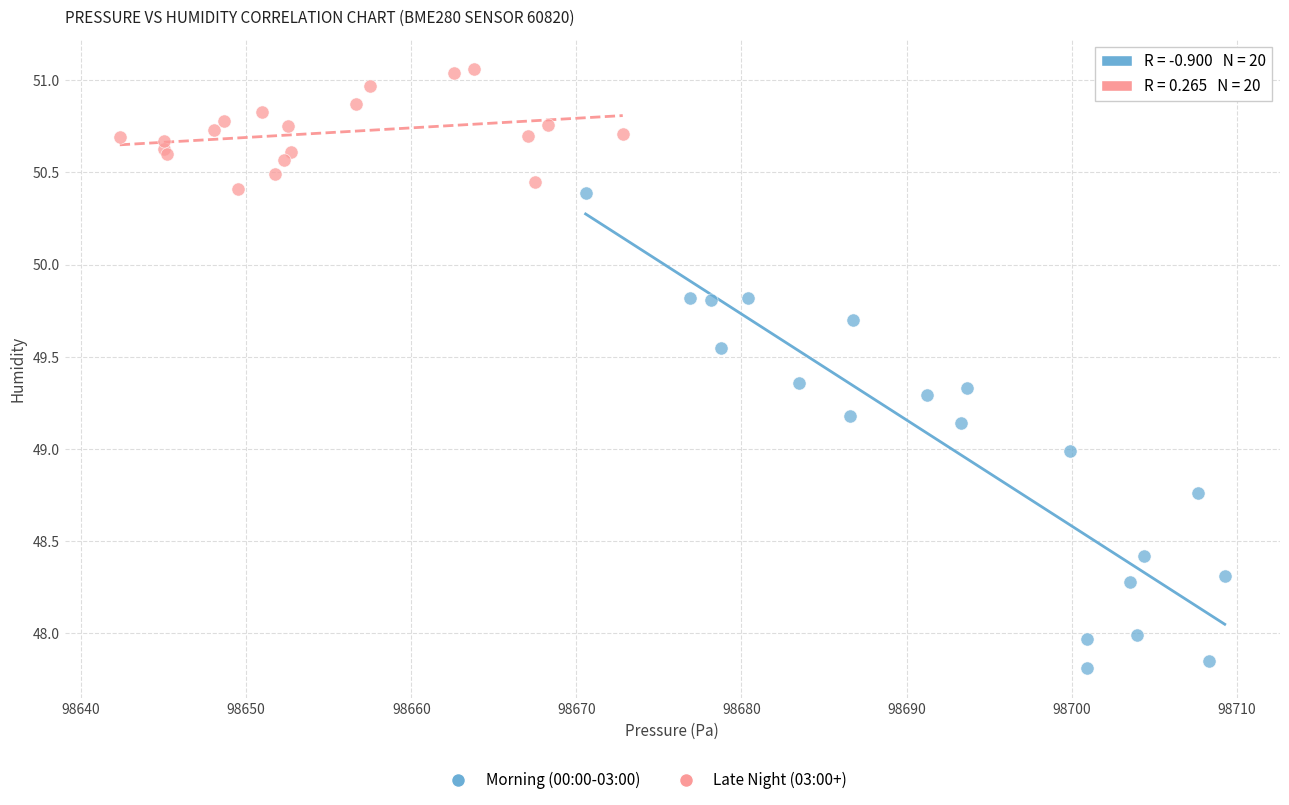

Which series reaches the minimum Y coordinate?

Morning (00:00-03:00)